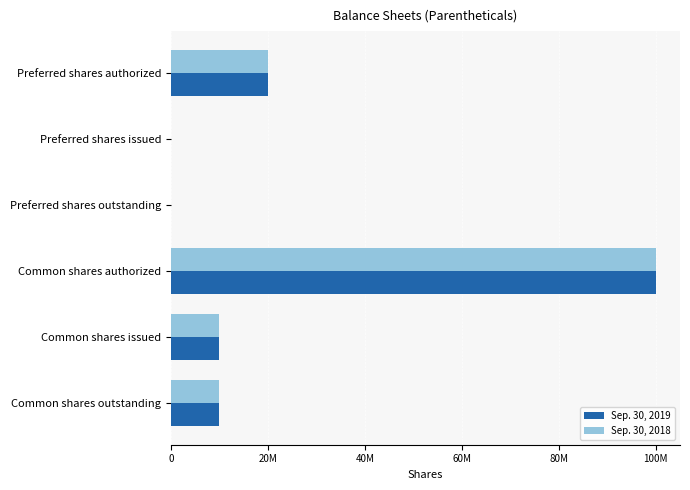

What are all the series names shown in the legend?

Sep. 30, 2019, Sep. 30, 2018